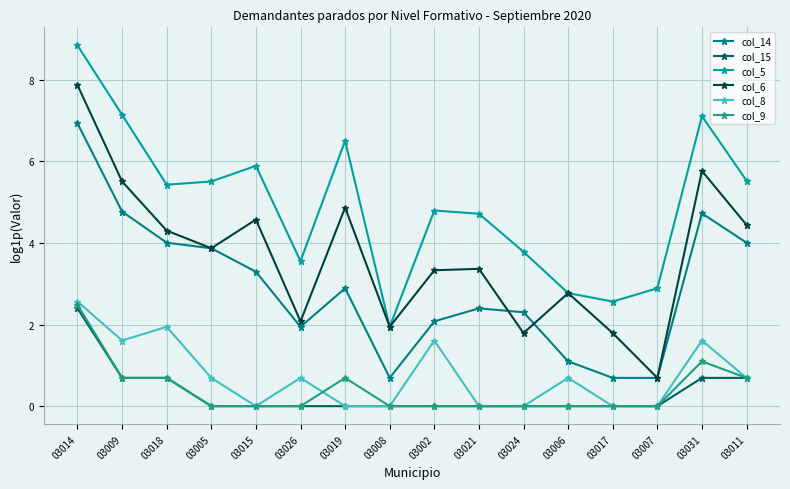

What is the label of the 9th point from the left?

03002